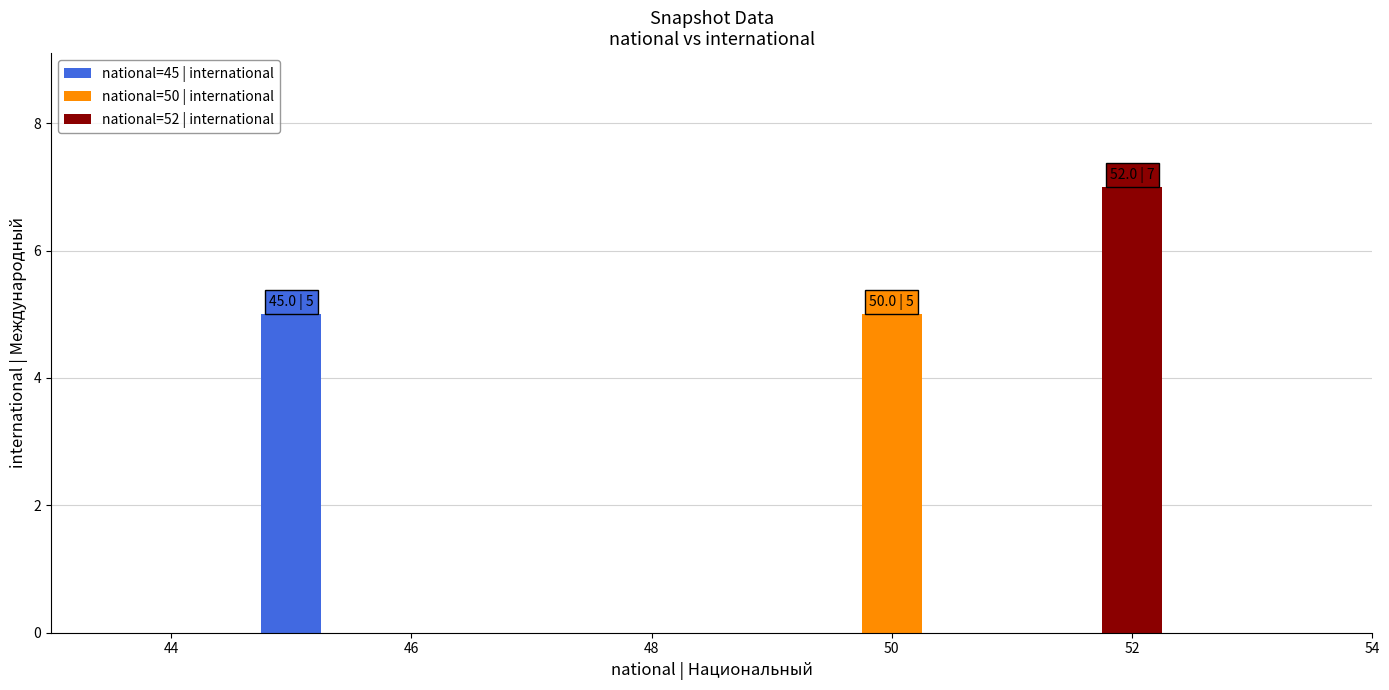

Reading left to right, list all the values displayed in this chart.

5	5	7